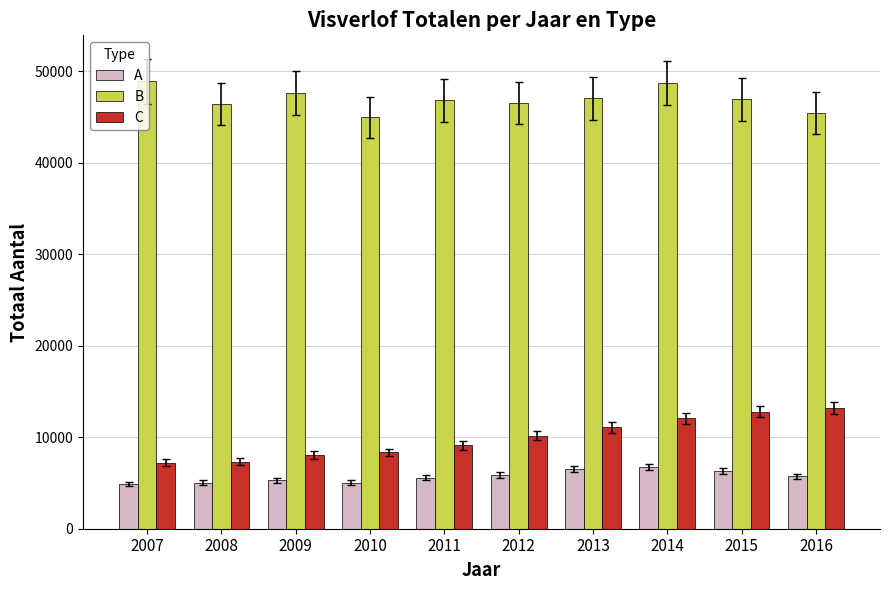

Which series has the widest spread of values?

C